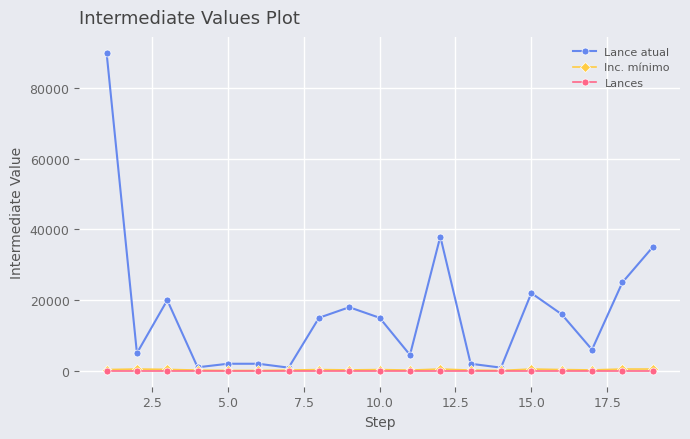

At how many categories does at least one series exceed 73876?

1